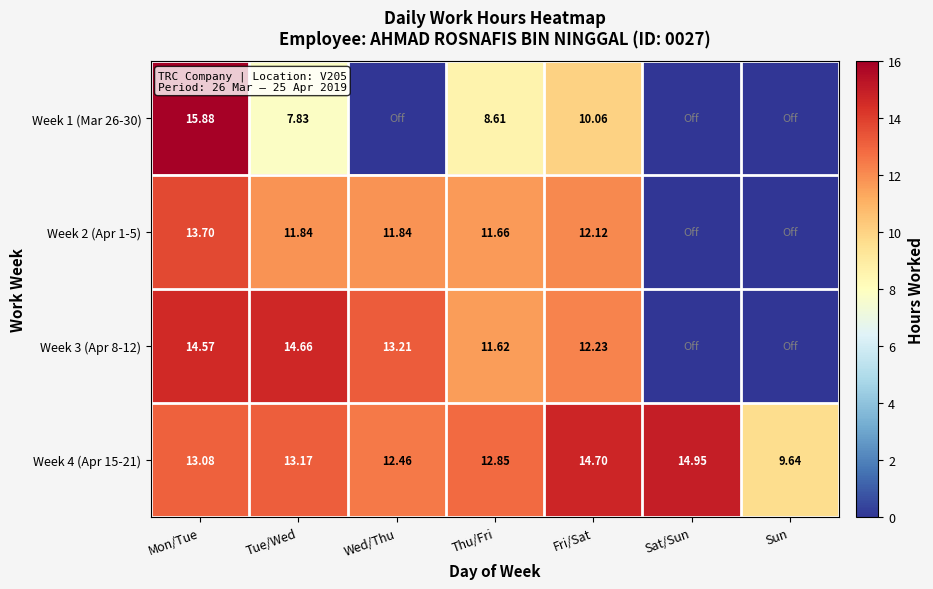

Rank the categories by Week 4 (Apr 15-21) value from lowest to highest.

Sun, Wed/Thu, Thu/Fri, Mon/Tue, Tue/Wed, Fri/Sat, Sat/Sun